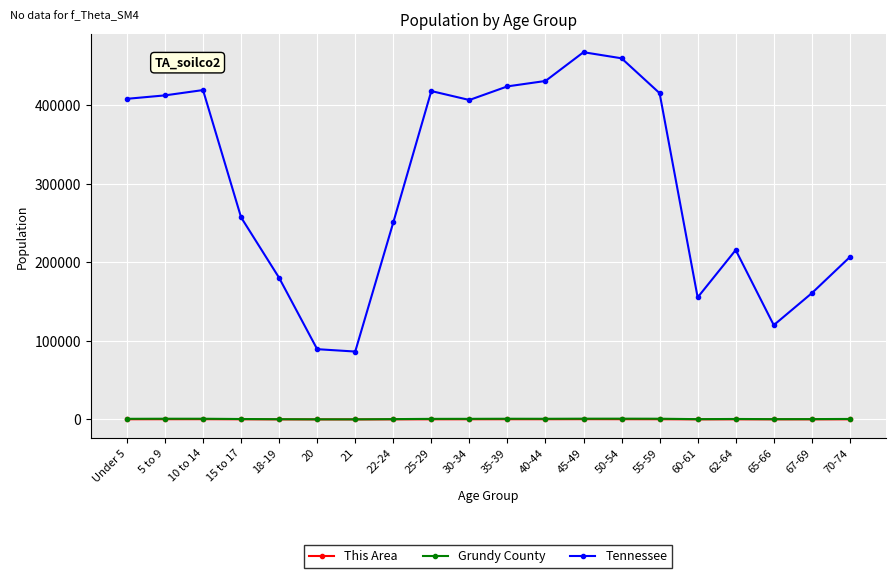

What is the value of the Grundy County point at the 3rd from the left?

899